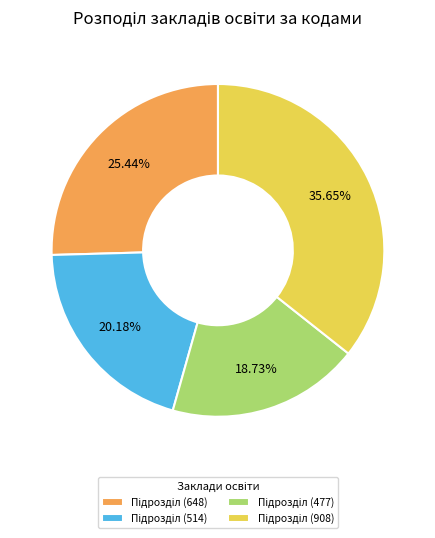

Does any single category account for the majority?

No